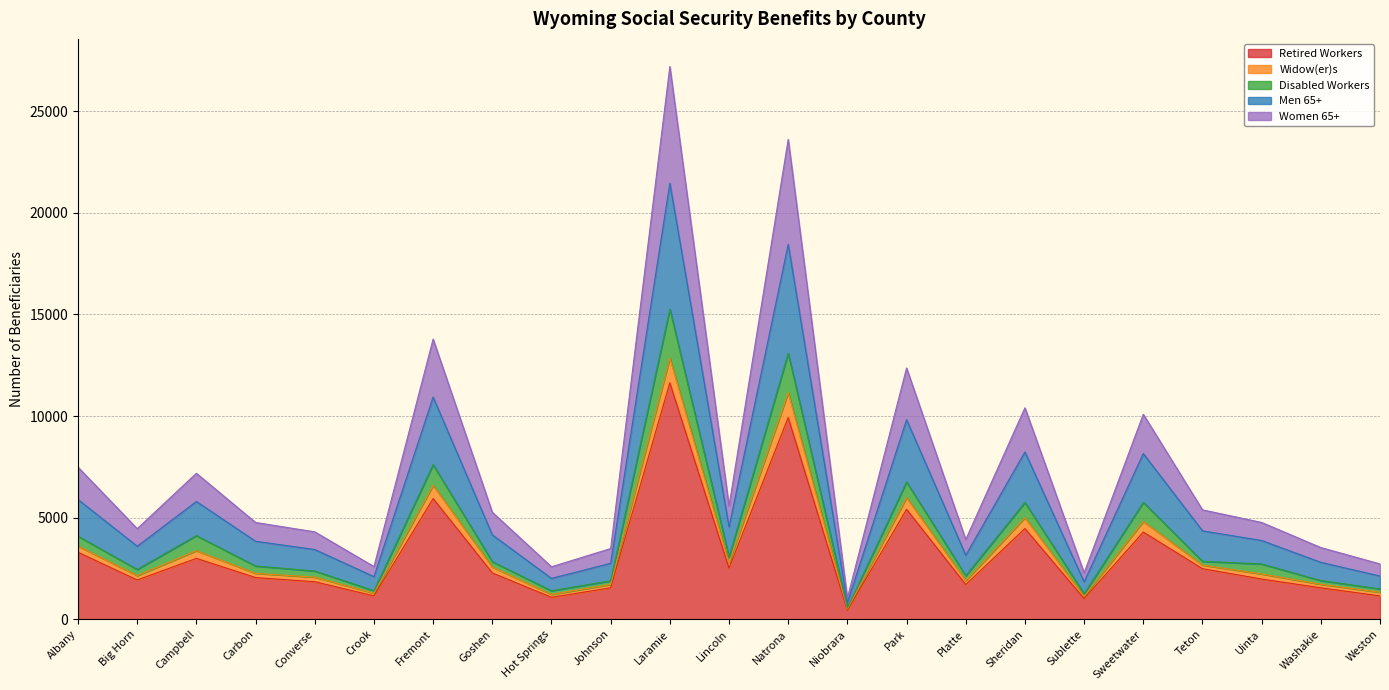

What is the spread (max minus min) of values at Weston?

1573